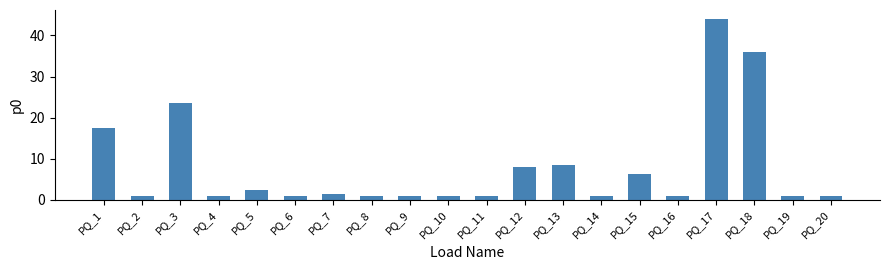

What is the difference between the second highest and minimum values?

35.1